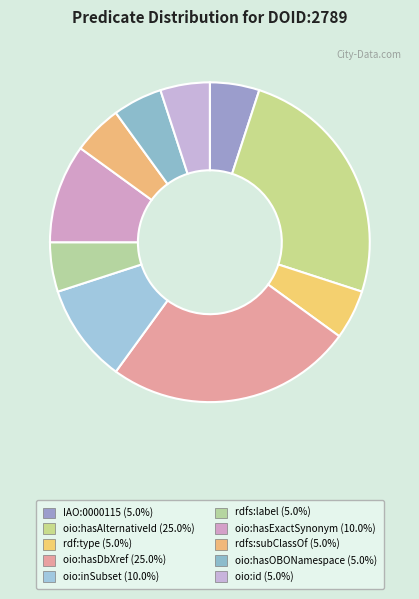

True or false: oio:hasAlternativeId accounts for 25% of the total.

True